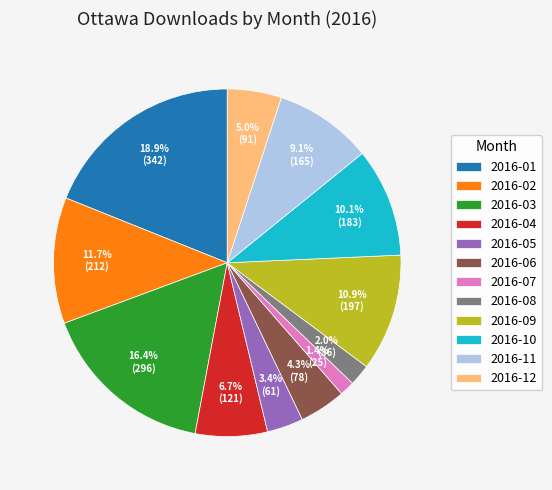

Is there a majority slice in this chart?

No